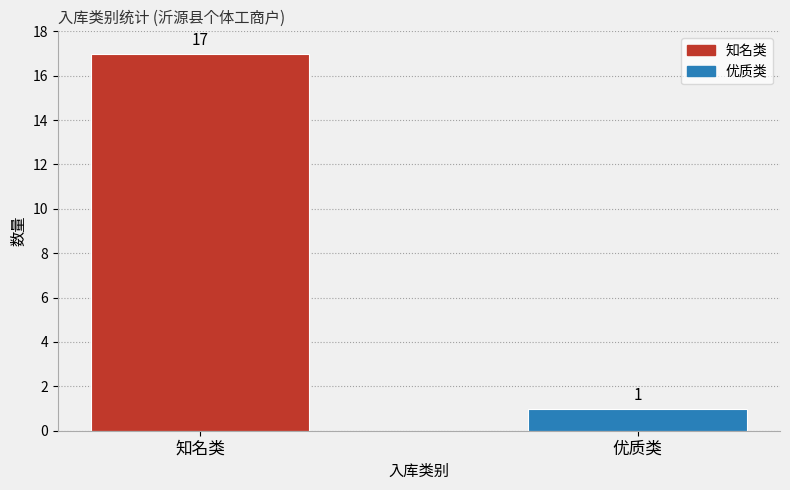

Read the value at 知名类.

17